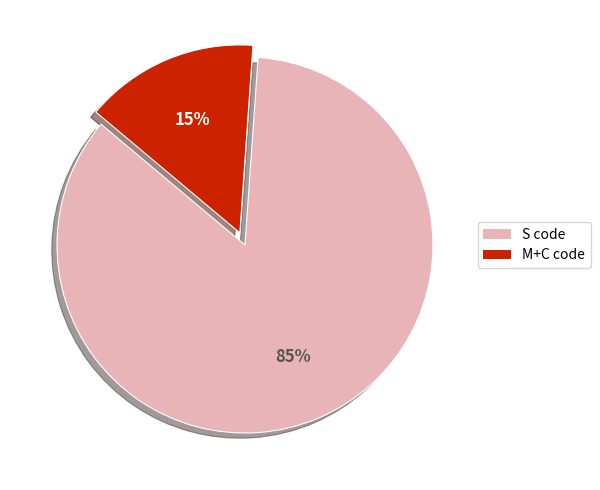

Is there any slice that represents more than half of the pie?

Yes